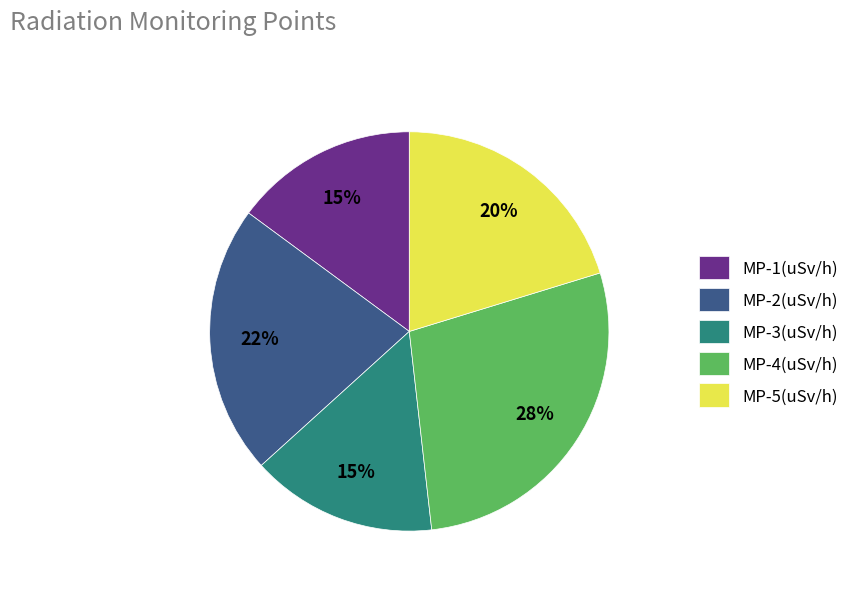

Combined, do MP-3(uSv/h) and MP-5(uSv/h) account for over 50%?

No